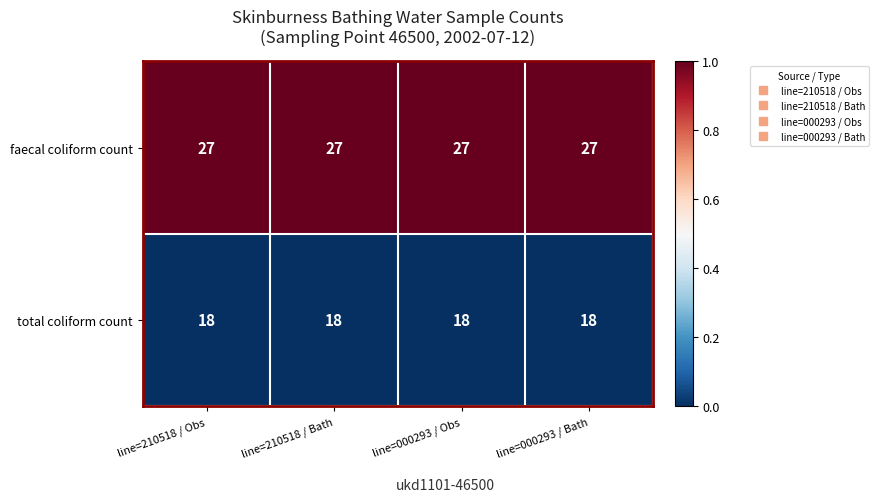

The faecal coliform count series shows 18 at line=000293 / Obs. True or false?

False